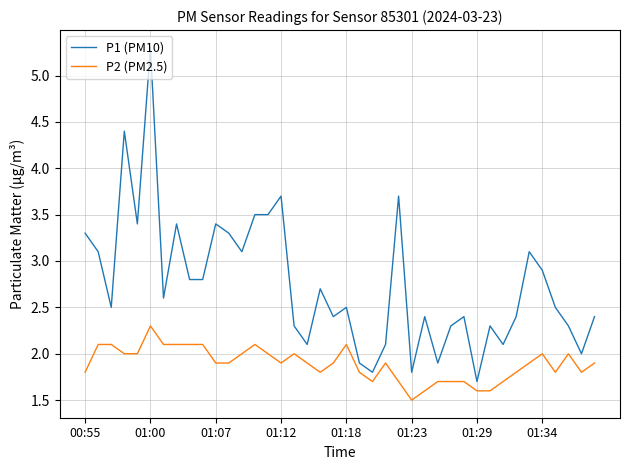

What is the difference between the maximum and minimum values in the P2 (PM2.5) series?

0.8